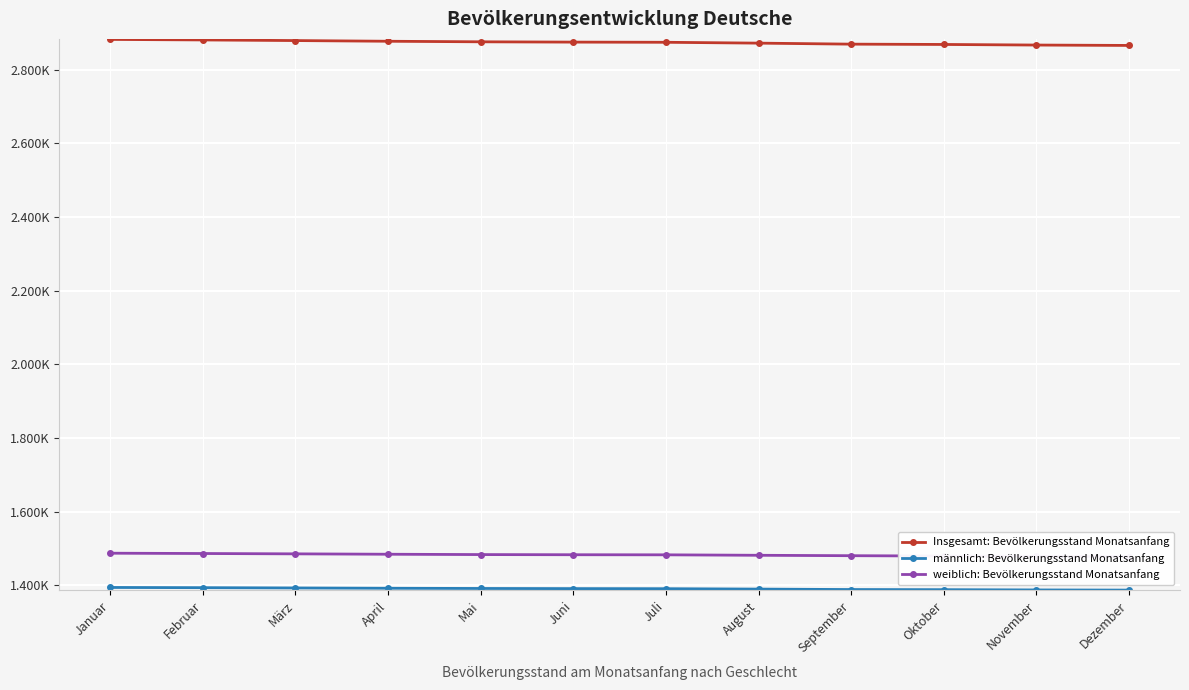

Reading left to right, list all the values displayed in this chart.

Insgesamt: Bevölkerungsstand Monatsanfang: 2882001	2880582	2878882	2877015	2875526	2874700	2874218	2871918	2869165	2868318	2866717	2865669
männlich: Bevölkerungsstand Monatsanfang: 1394512	1393931	1393152	1392334	1391759	1391369	1391122	1390076	1388857	1388501	1387760	1387324
weiblich: Bevölkerungsstand Monatsanfang: 1487489	1486651	1485730	1484681	1483767	1483331	1483096	1481842	1480725	1479817	1478957	1478352